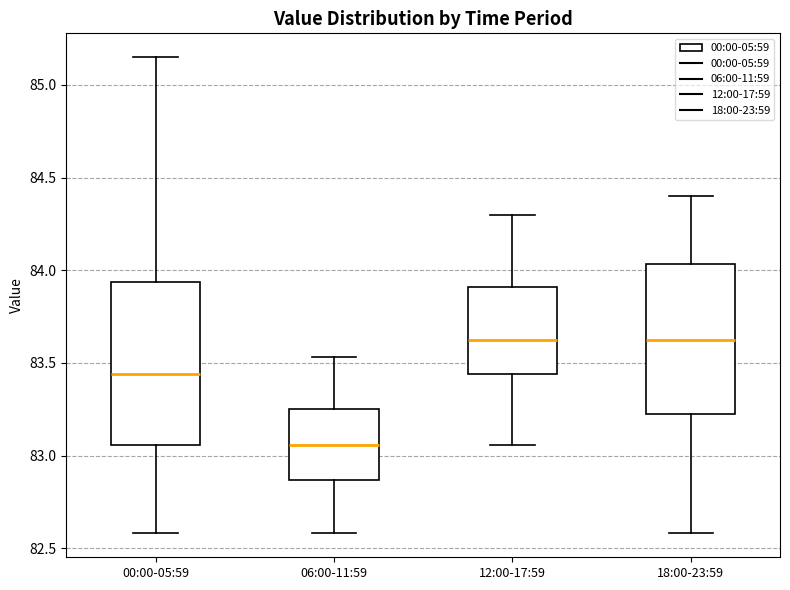

Which box's median line is the lowest?

06:00-11:59